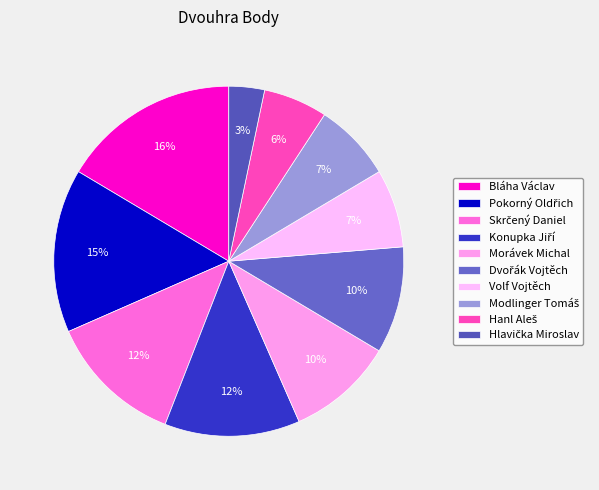

Is it true that Morávek Michal is 10% of the pie?

True